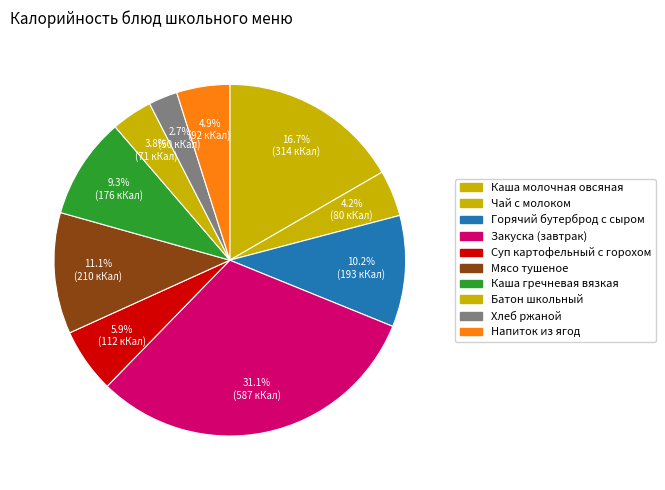

Is there any slice that represents more than half of the pie?

No